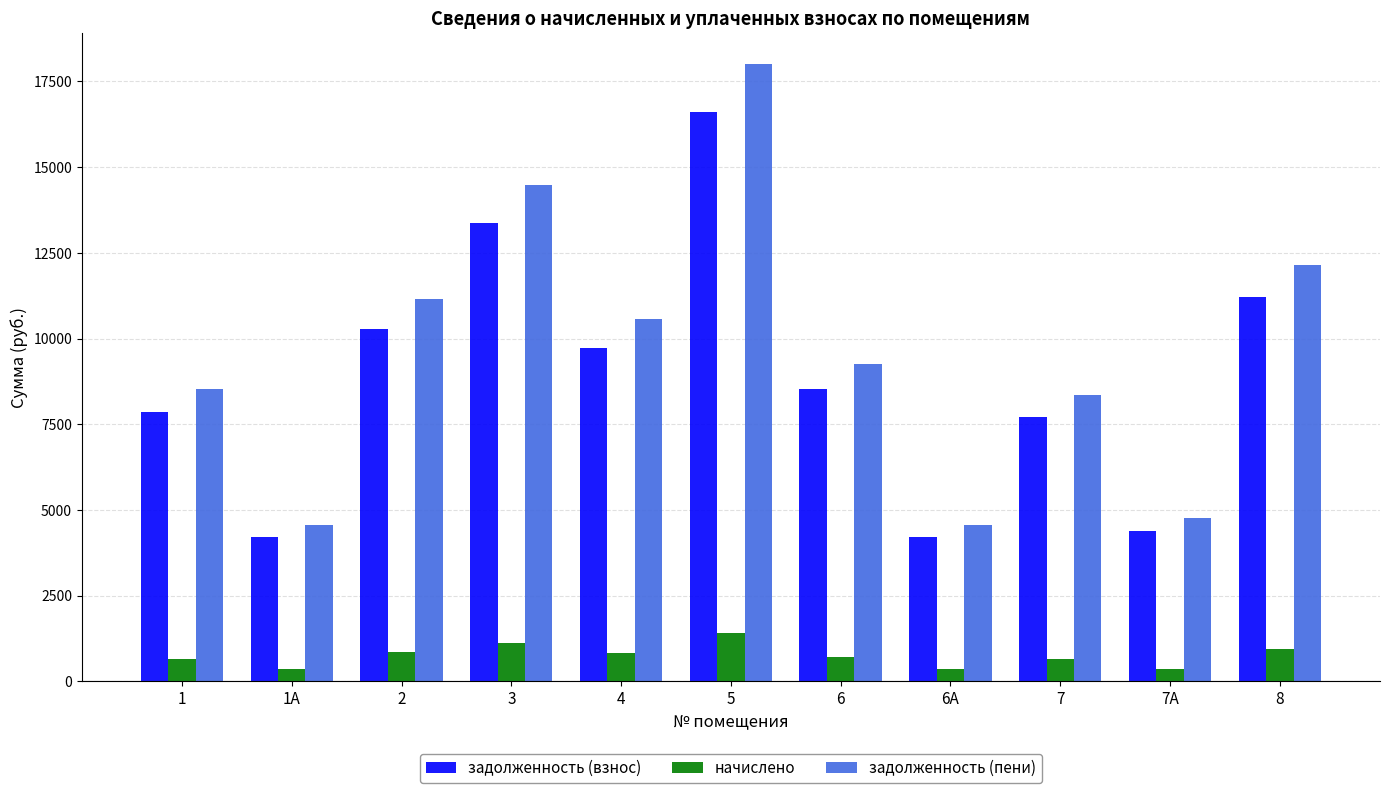

What is the value of the начислено bar at the 10th from the left?

371.0